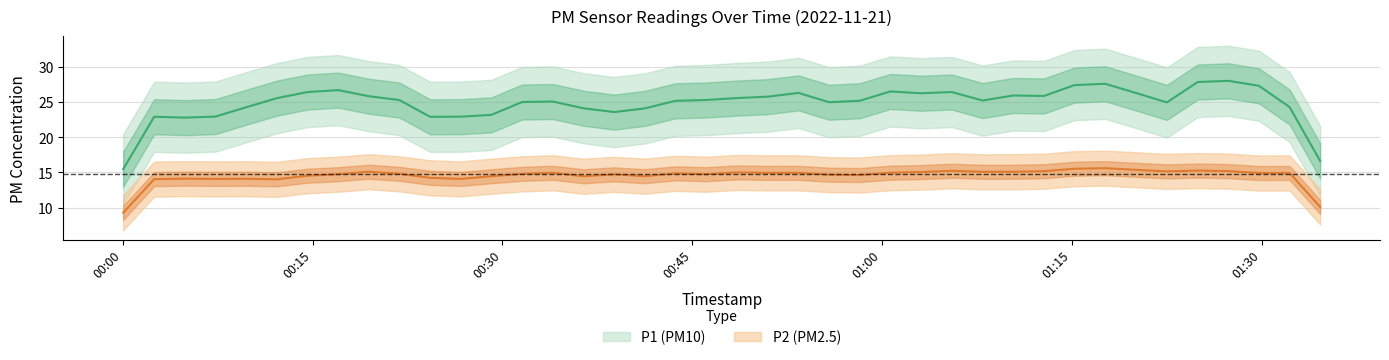

How many lines are shown in the chart?

2